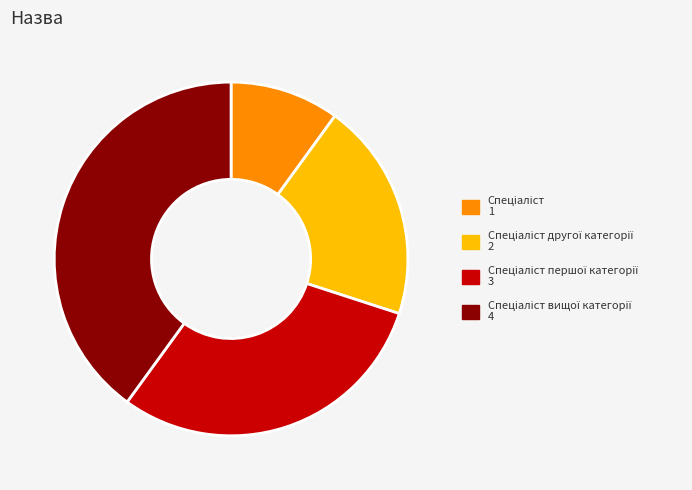

Is there any slice that represents more than half of the pie?

No